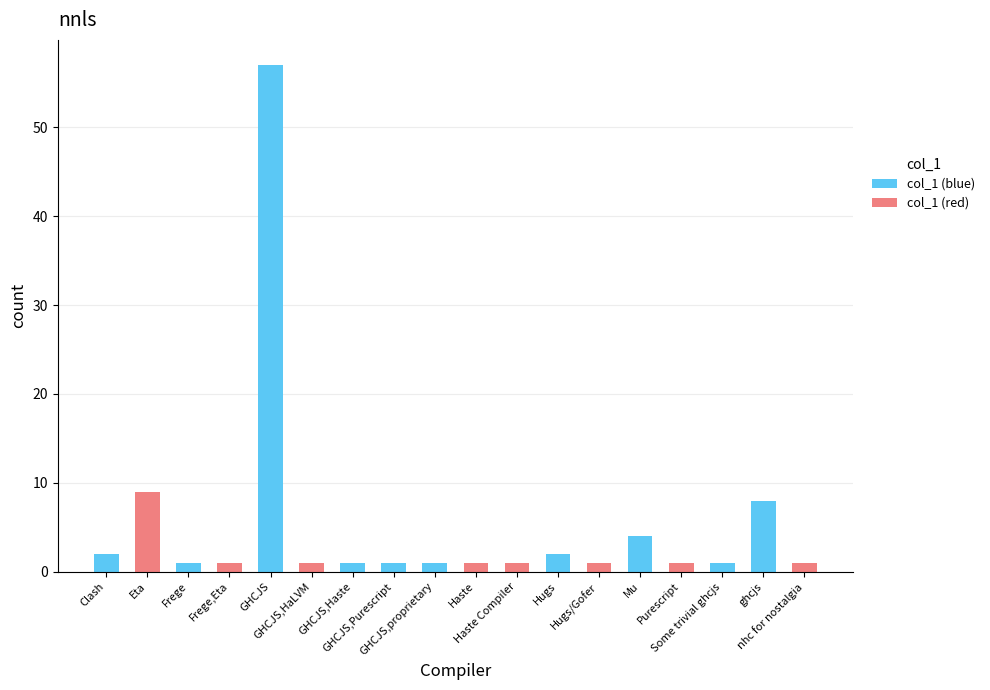

How many distinct data groups are displayed?

1